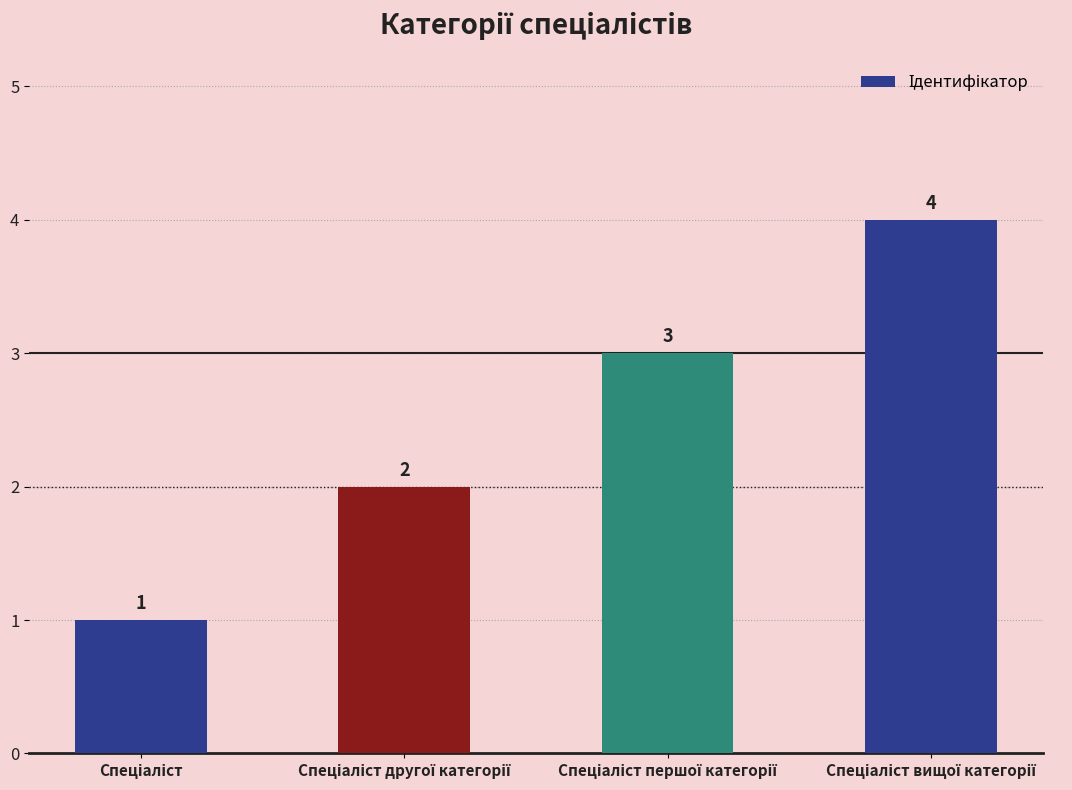

What is the value of the 1st bar from the left?

1